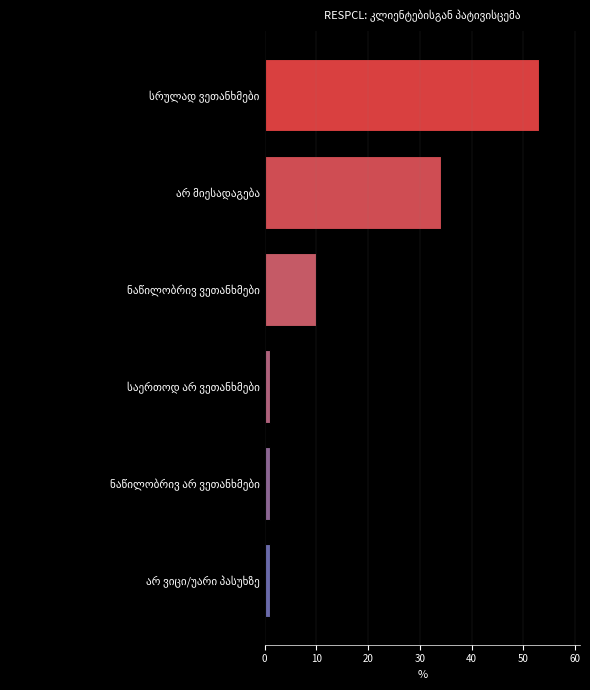

What is the average value?

17